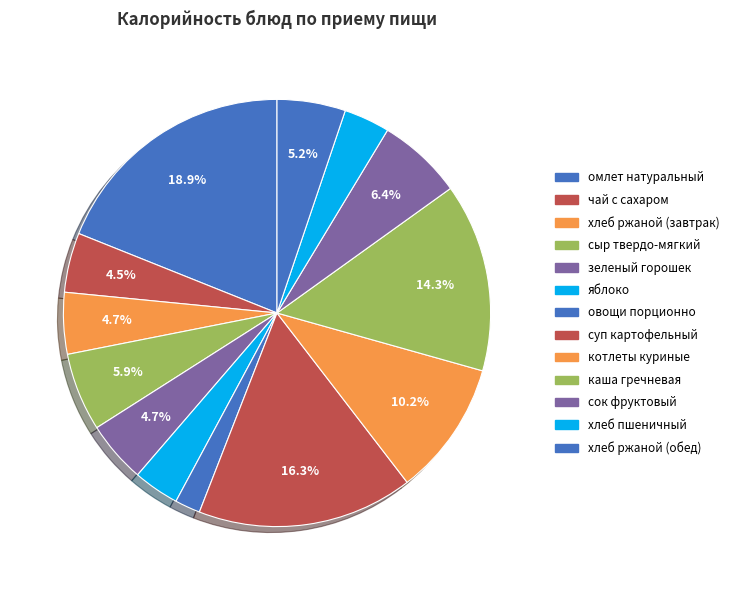

Is хлеб ржаной (завтрак) the majority of the pie?

No